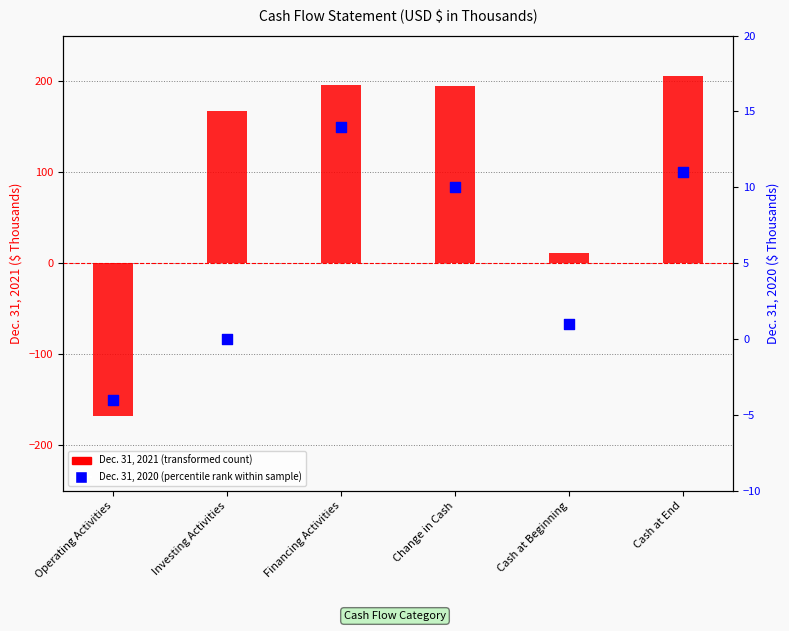

At how many categories does at least one series exceed 43?

4